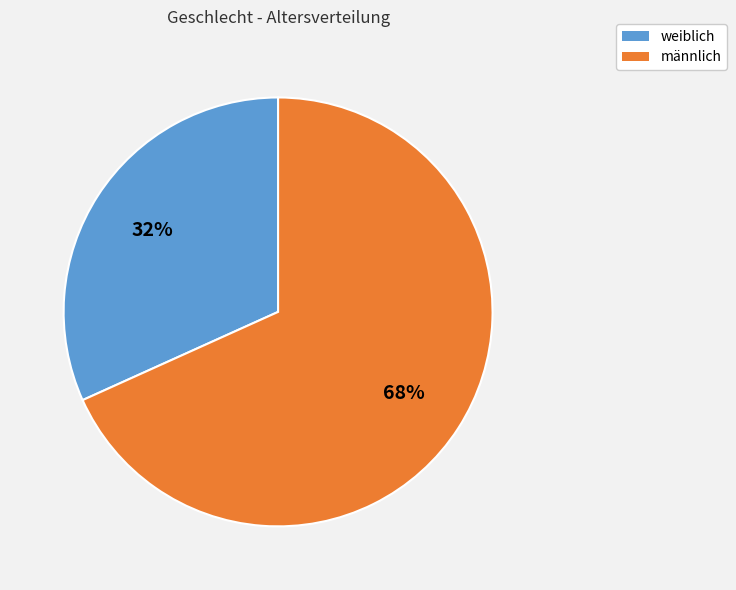

To the nearest percent, what is the combined percentage of männlich and weiblich?

100%